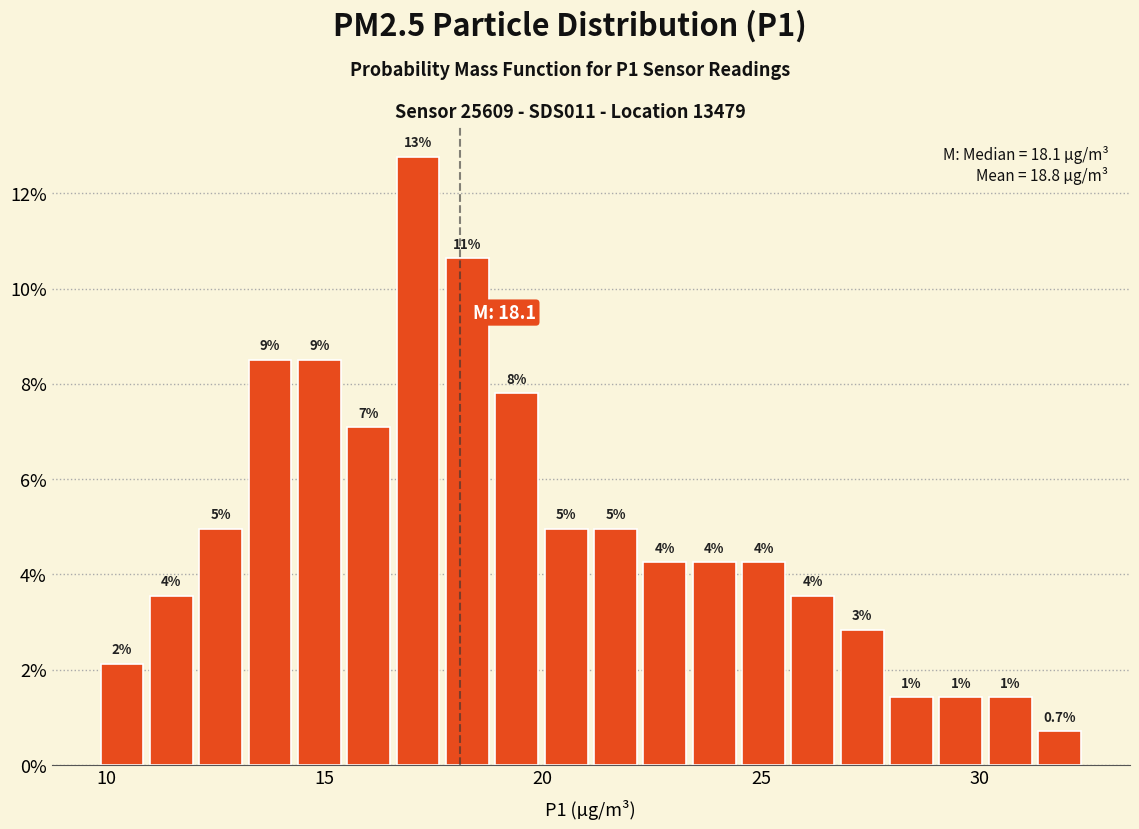

Read against the x-axis, roughly where is the centre of the tallest bar?

17.0